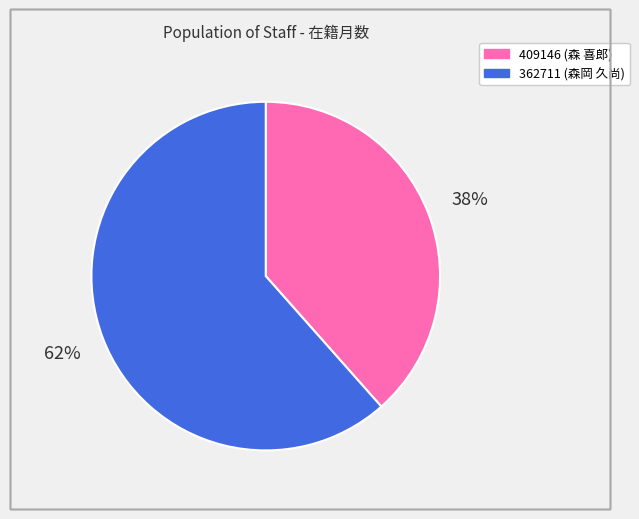

To the nearest percent, what is the combined percentage of 409146 and 362711?

100%